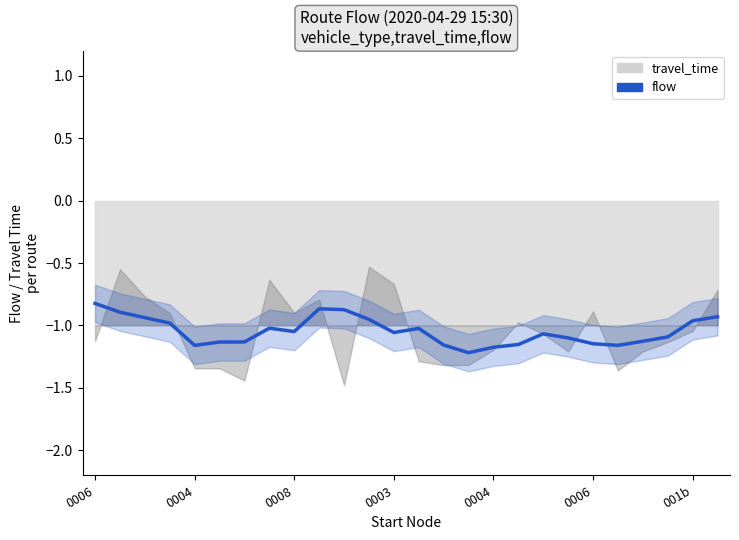

How many data points does each series have?

26